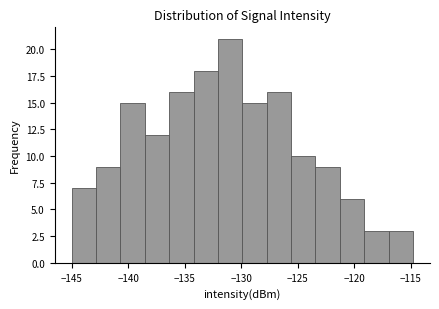

How tall is the bar that spans -138.5 to -136.5 on the x-axis? Neither the bar edges nor the heights are printed on the chart, so give them approximately, as read against the axes.

12